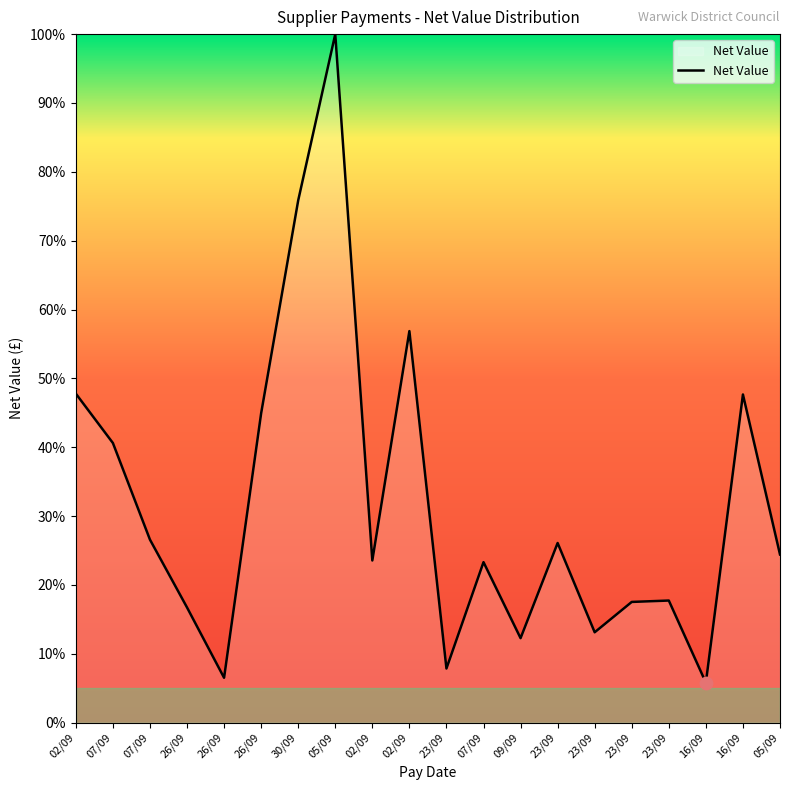

What is the ratio of the value at 16/09 to the value at 02/09?

2.0